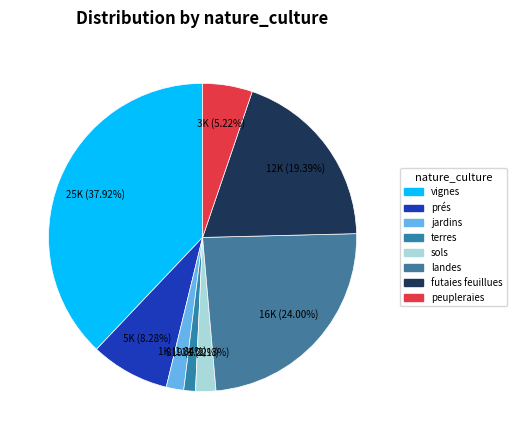

Do sols and terres together represent more than half of the pie?

No